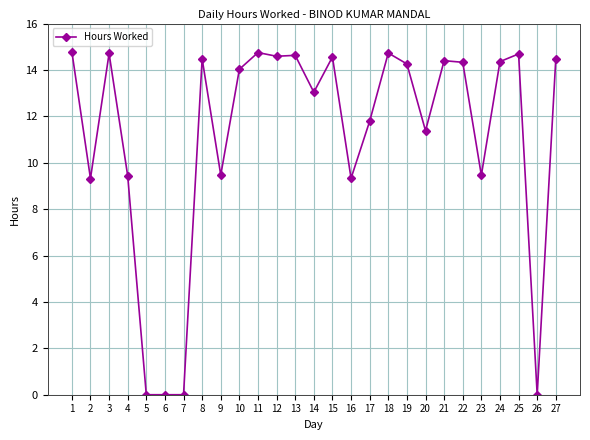

The value at 15 is 14.6. True or false?

True